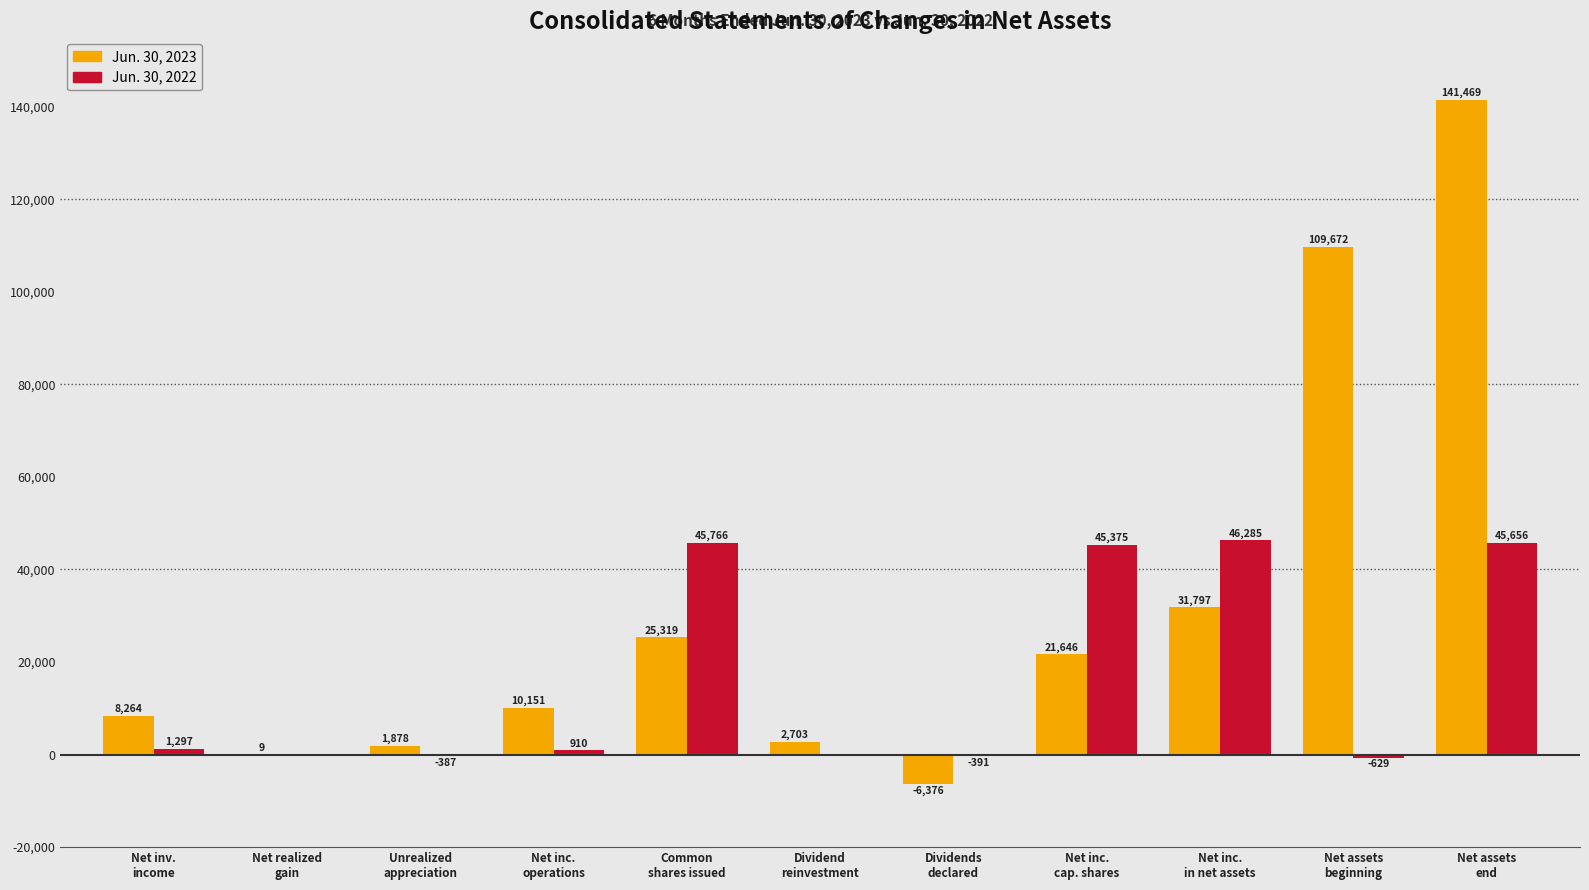

At which category is the sum across all series the highest?

Net assets
end